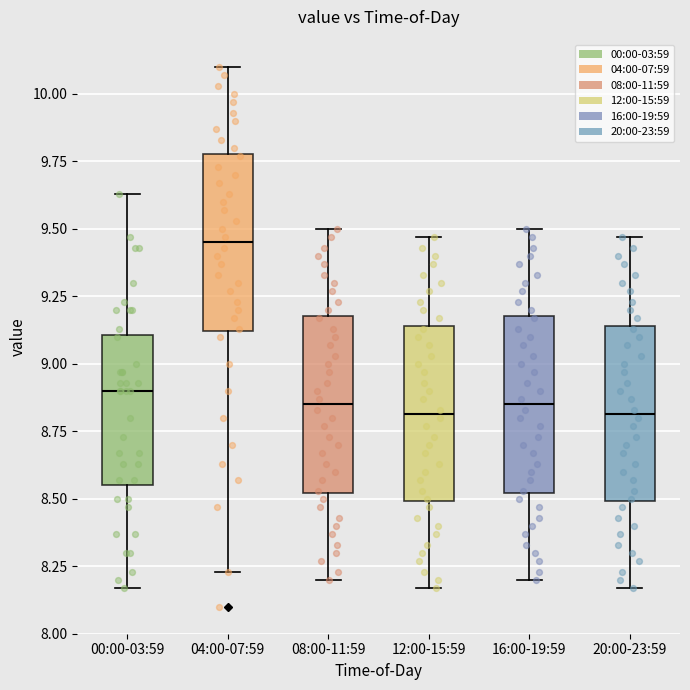

Reading left to right, transcribe this box plot: for each box, give where its median line is, the range the box spans, and where its two whiskers end, as read against the y-axis. The values are not printed on the chart, so give them approximately, as read against the axis.

00:00-03:59: median 8.90, box 8.55 to 9.10, whiskers 8.15 to 9.65
04:00-07:59: median 9.45, box 9.10 to 9.80, whiskers 8.25 to 10.10
08:00-11:59: median 8.85, box 8.50 to 9.20, whiskers 8.20 to 9.50
12:00-15:59: median 8.80, box 8.50 to 9.15, whiskers 8.15 to 9.45
16:00-19:59: median 8.85, box 8.50 to 9.20, whiskers 8.20 to 9.50
20:00-23:59: median 8.80, box 8.50 to 9.15, whiskers 8.15 to 9.45